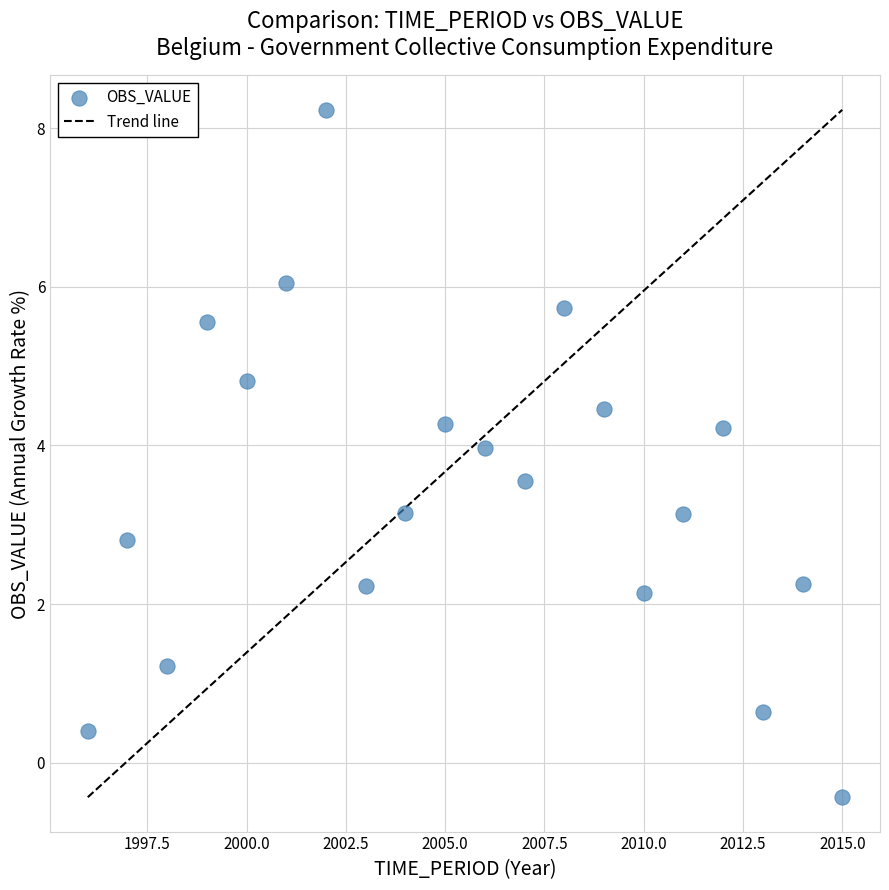

What is the range of Y values (max minus min)?

8.7